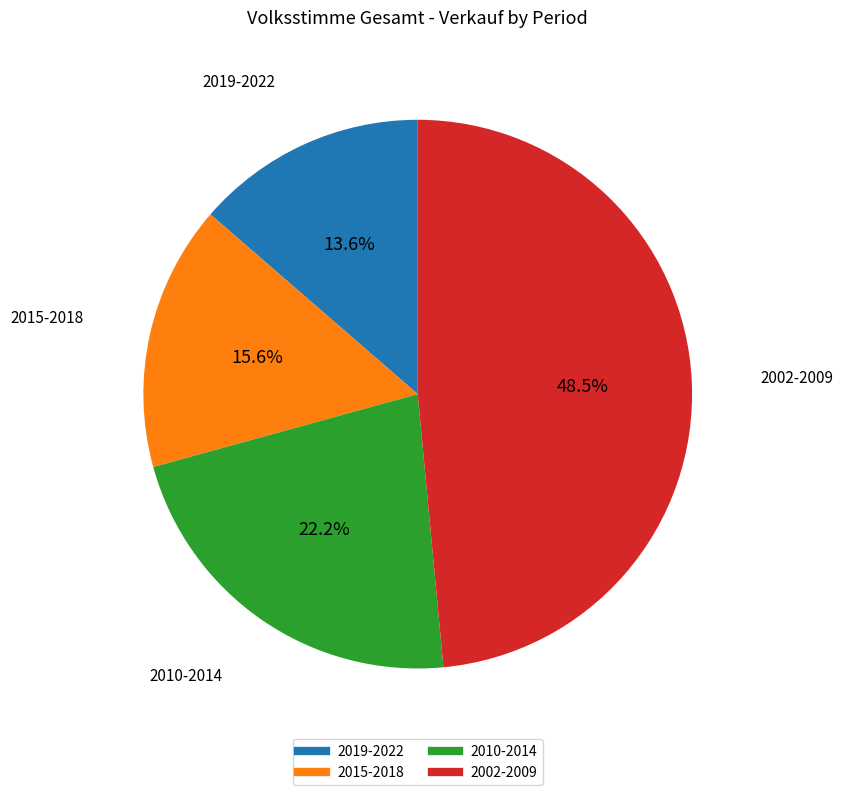

Does any single category account for the majority?

No